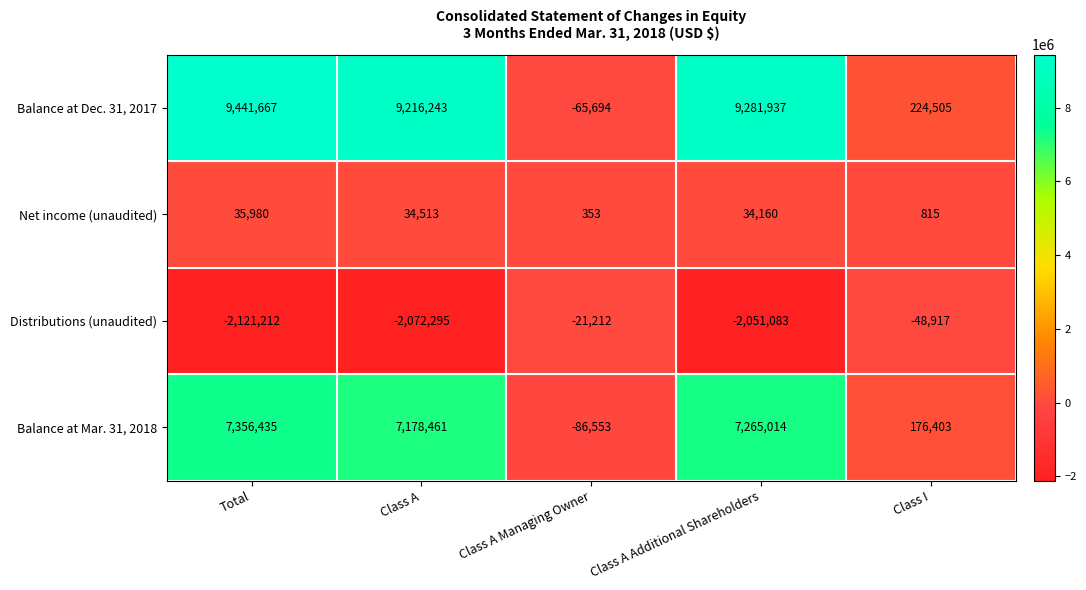

What is the sum of all Balance at Mar. 31, 2018 values?

21889760